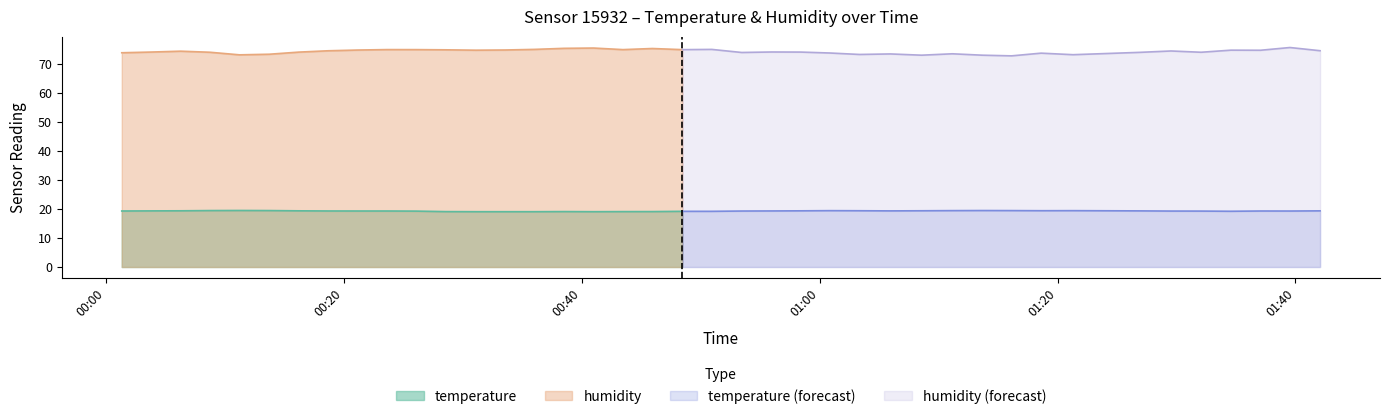

At which category does humidity reach its first local valley?

2023-07-31T00:11:14